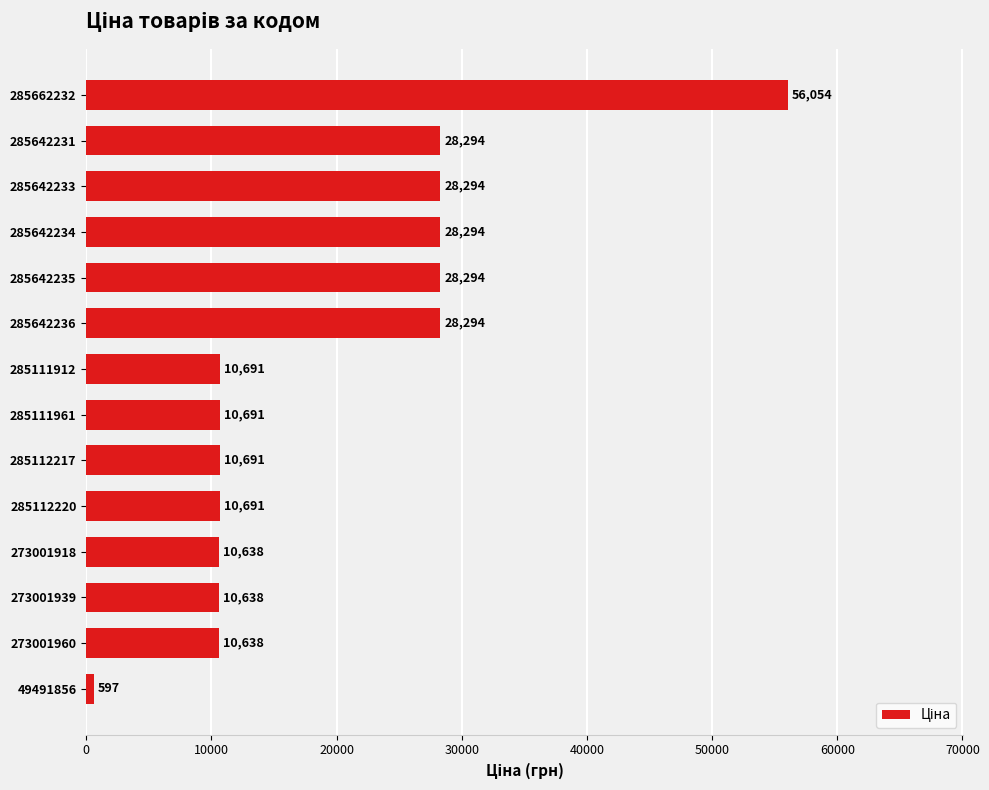

What is the approximate value at 285111912?

10690.9